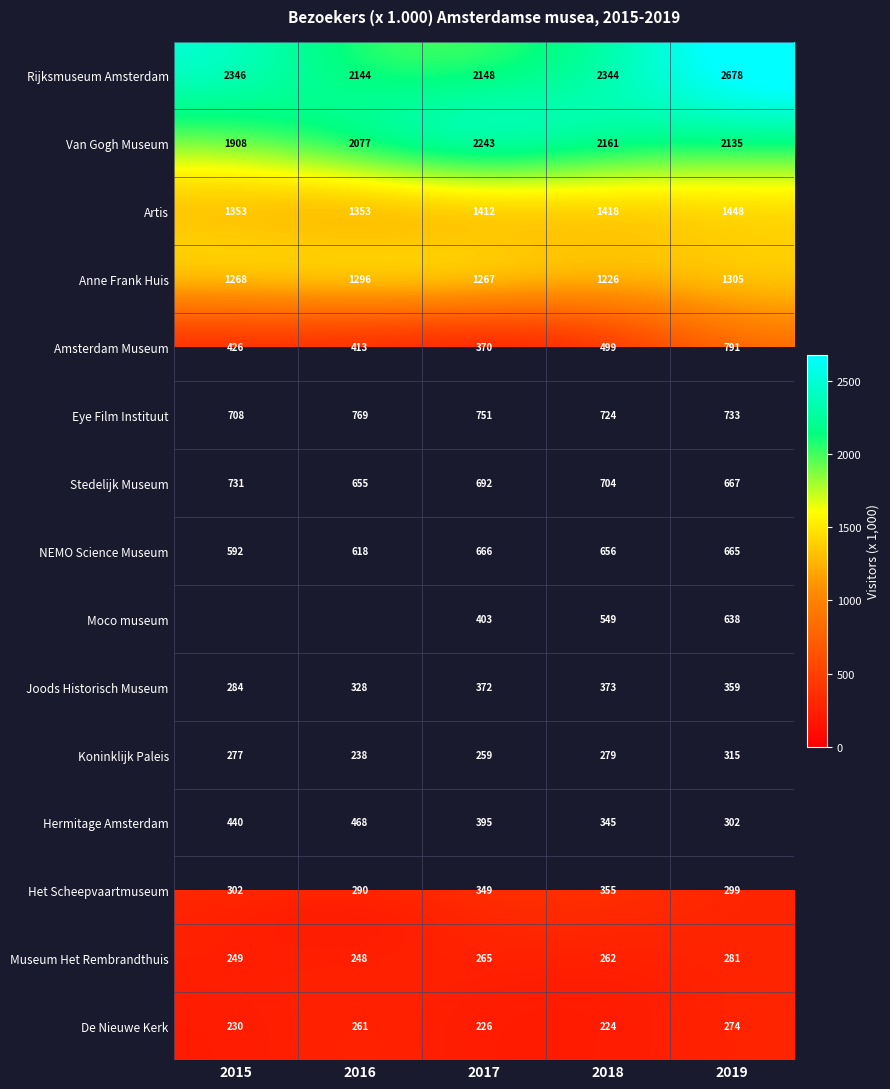

What is the difference between the highest and lowest values at 2016?

1906.0